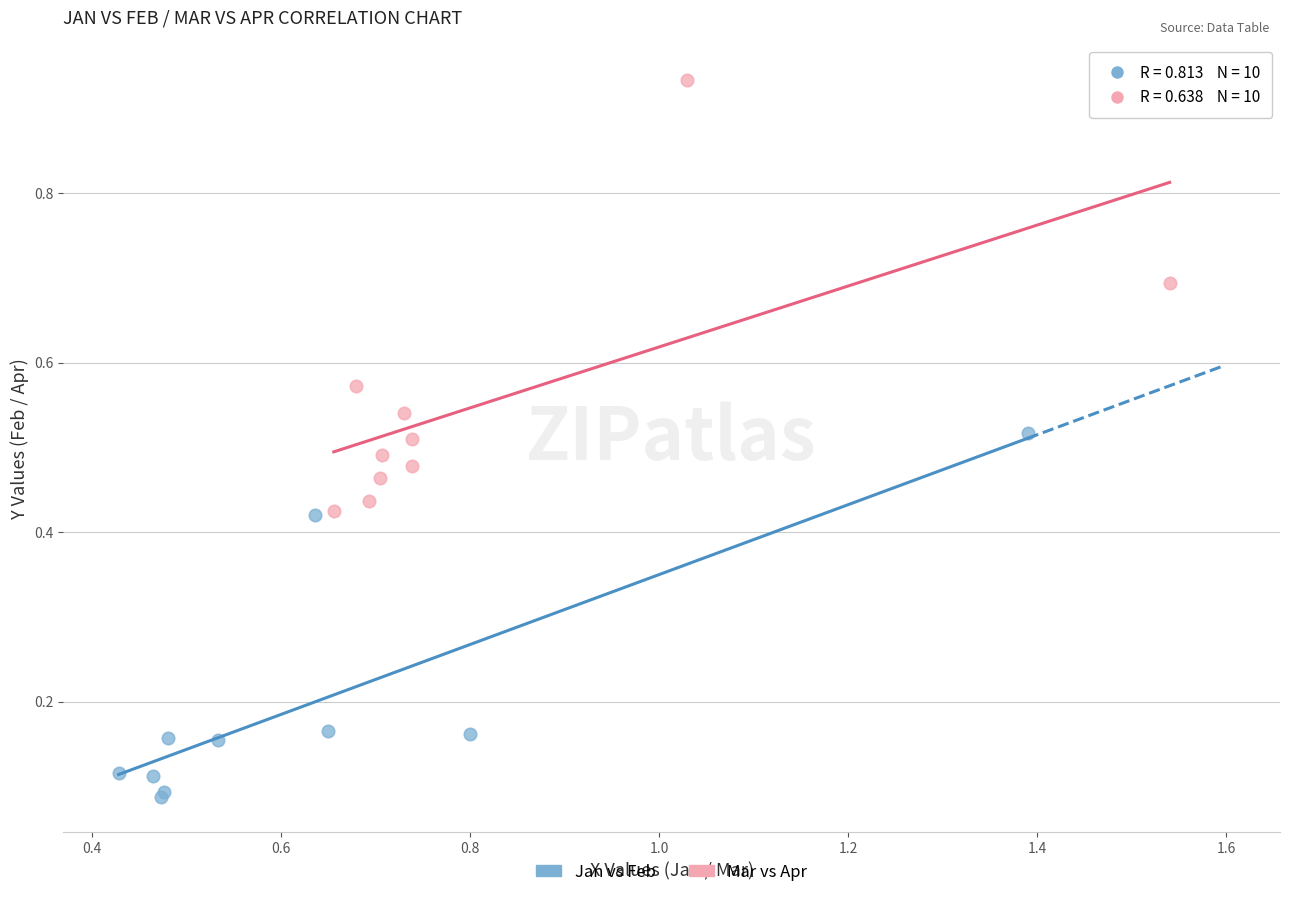

Which series reaches the maximum Y coordinate?

Mar vs Apr